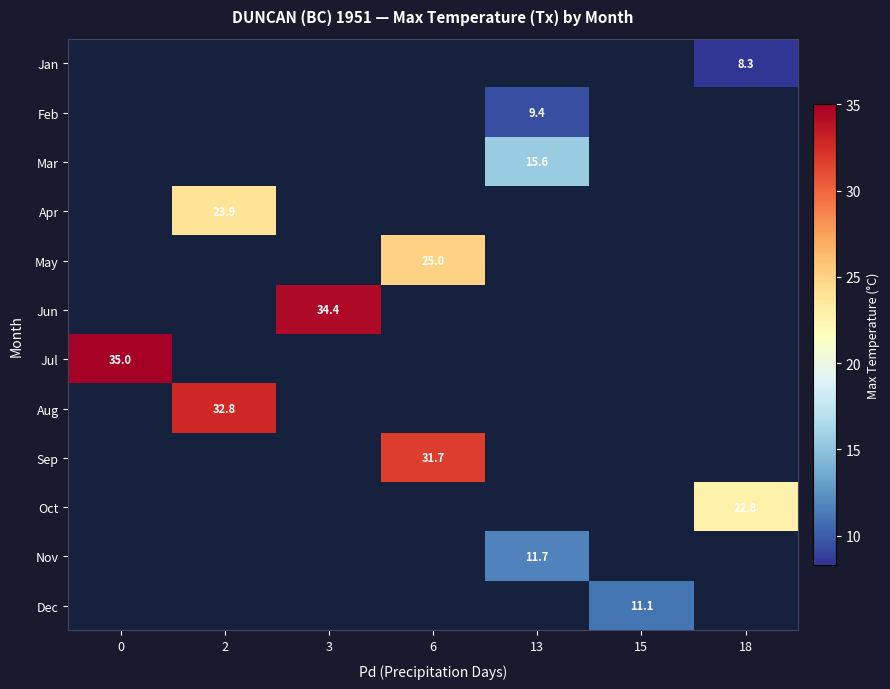

True or false: Oct has a value of 22.8 at 18.

True